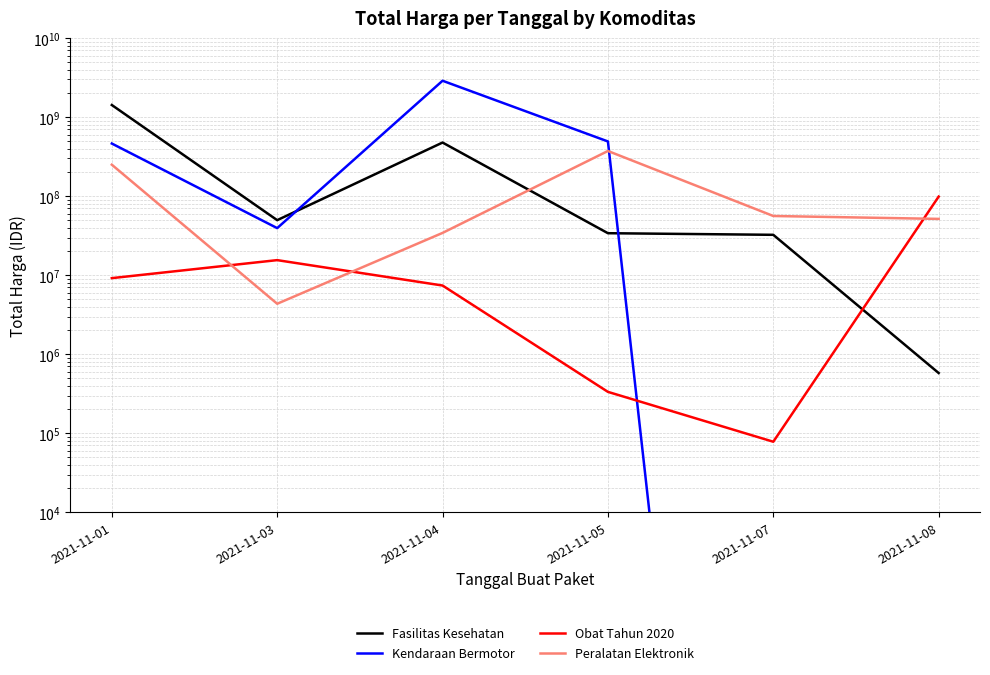

Which series ends up on top after the final intersection of Fasilitas Kesehatan and Obat Tahun 2020?

Obat Tahun 2020